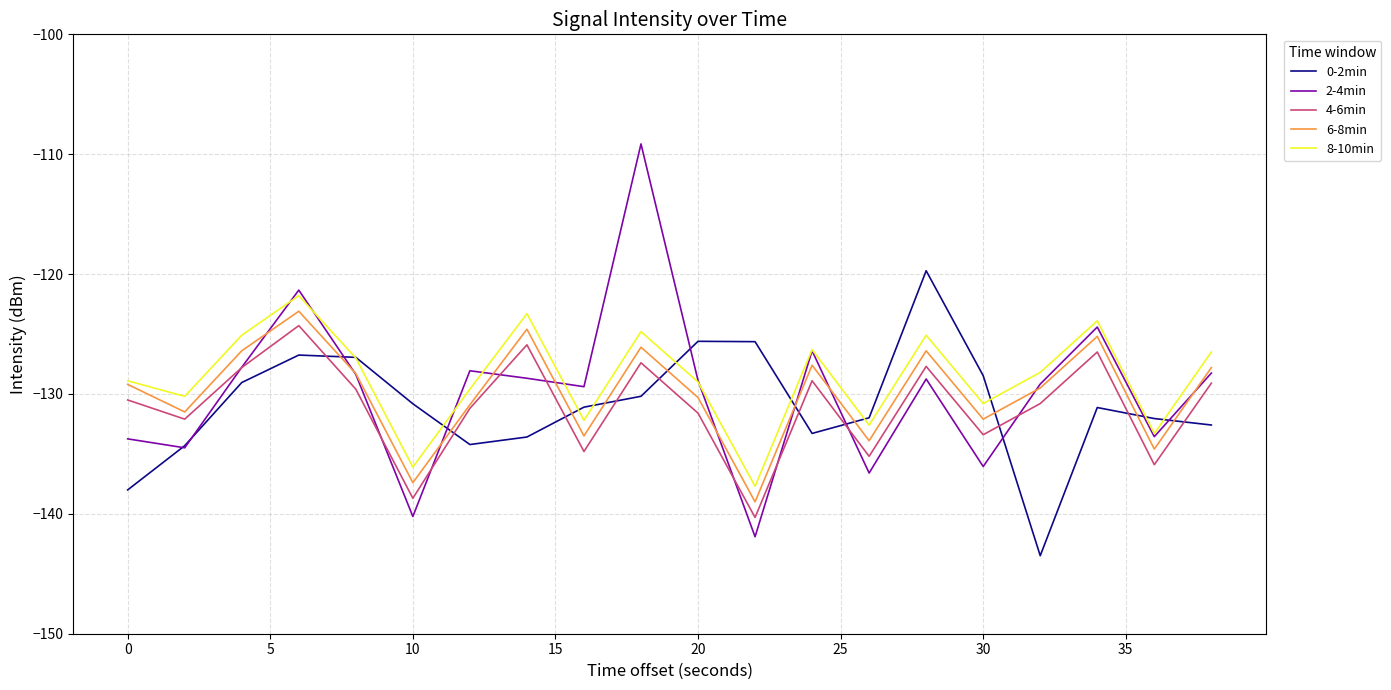

What are all the series names shown in the legend?

0-2min, 2-4min, 4-6min, 6-8min, 8-10min